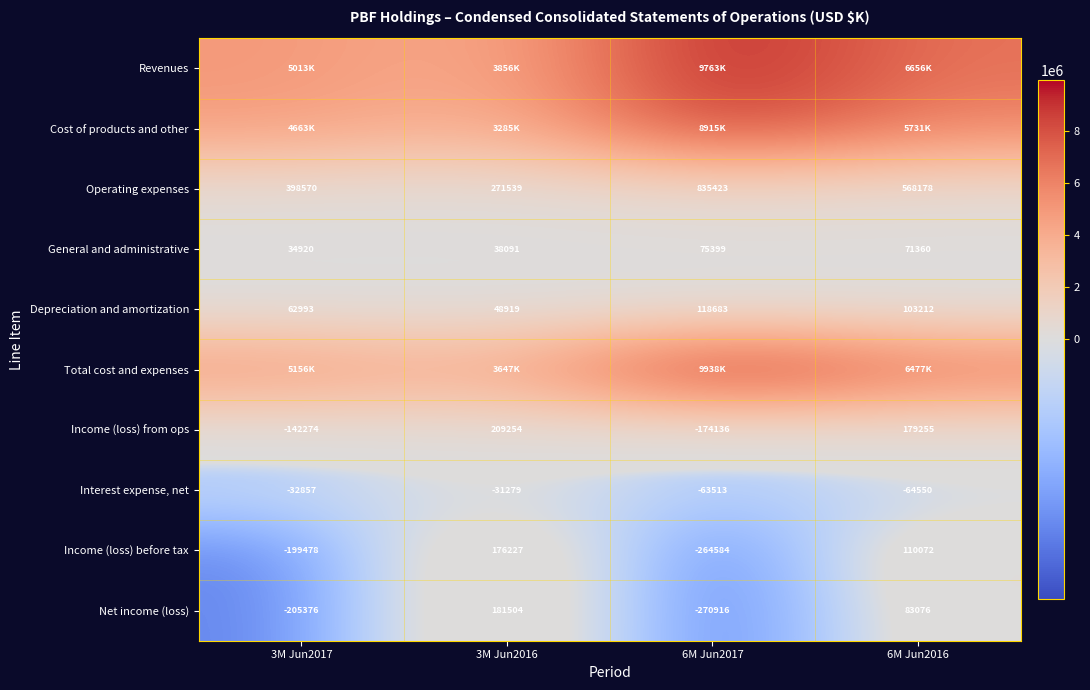

What is the difference between the maximum and minimum values in the General and administrative series?

40479